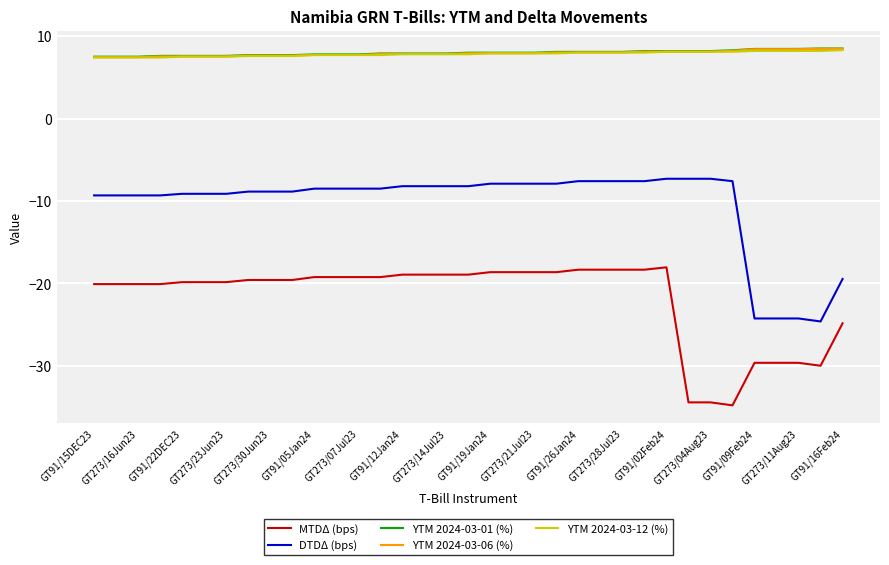

Which series has the widest spread of values?

DTDΔ (bps)